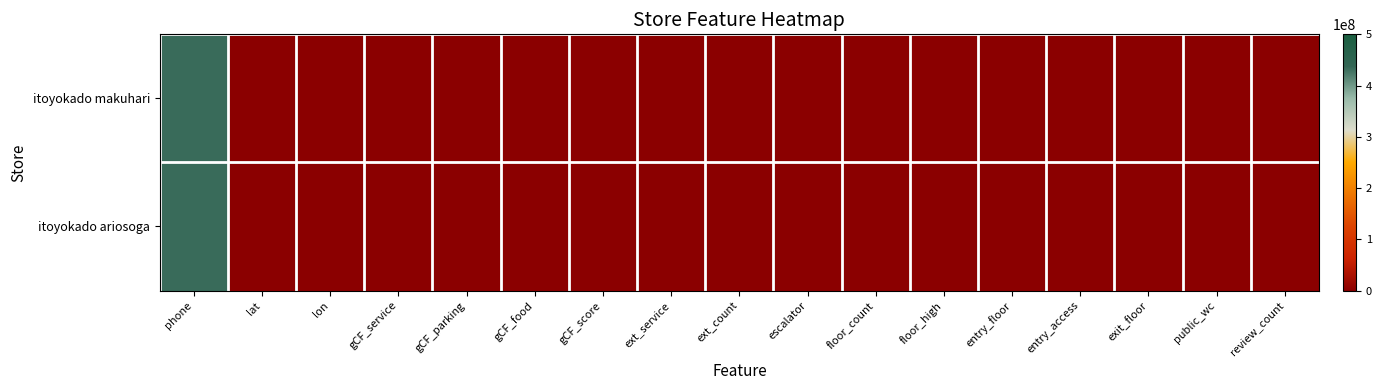

What is the maximum value shown in the chart?

432687511.0